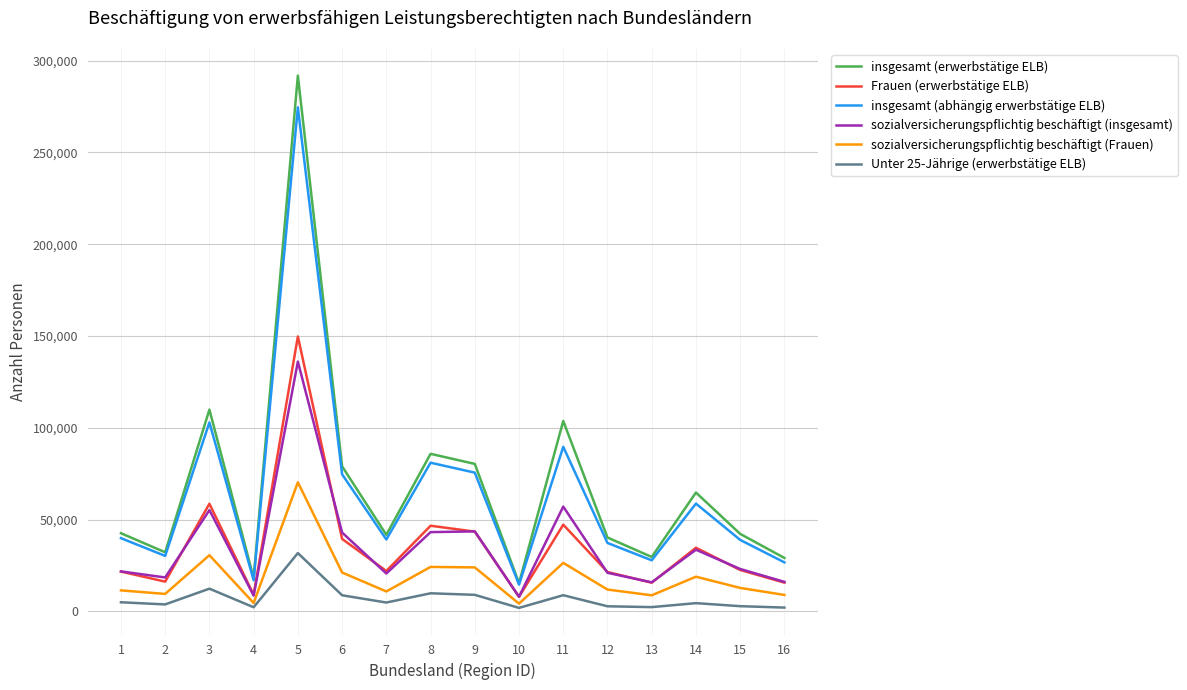

What is the difference between the highest and lowest values at 1?

37627.0